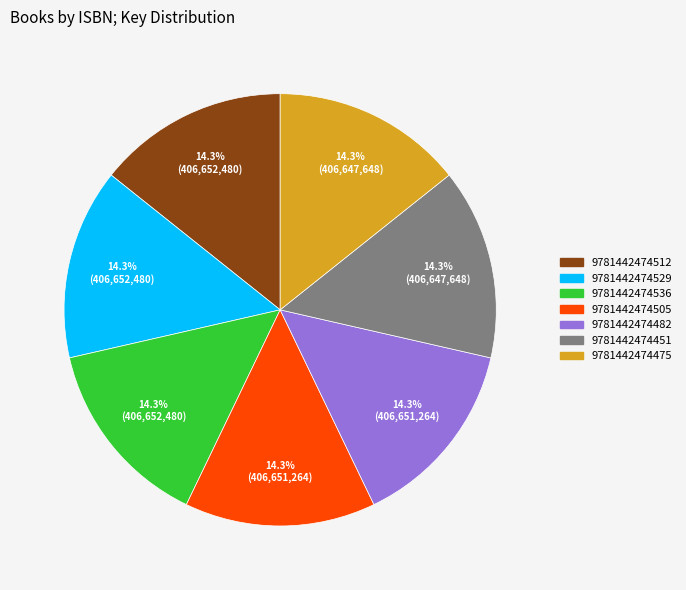

To the nearest percent, what portion does 9781442474475 represent?

14%